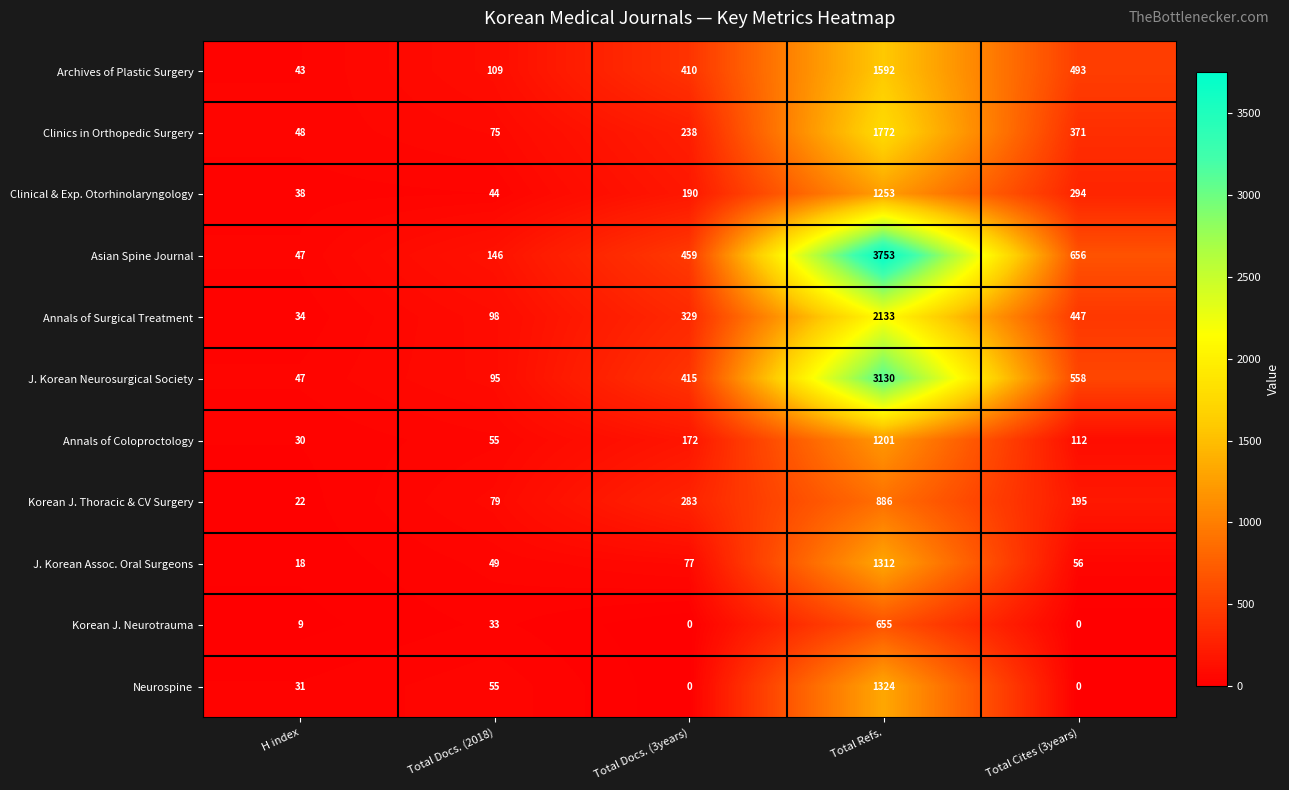

Is the value of Neurospine at Total Refs. greater than the value of Korean J. Neurotrauma at Total Cites (3years)?

Yes